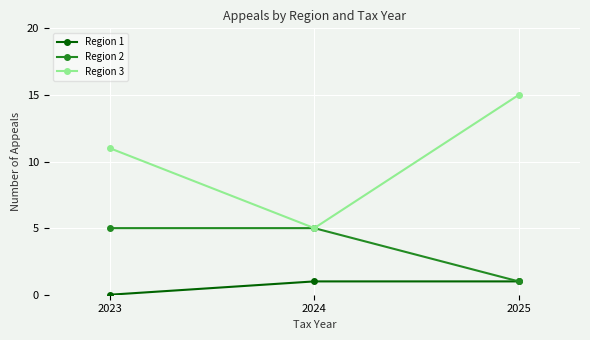

At how many categories does at least one series exceed 1?

3